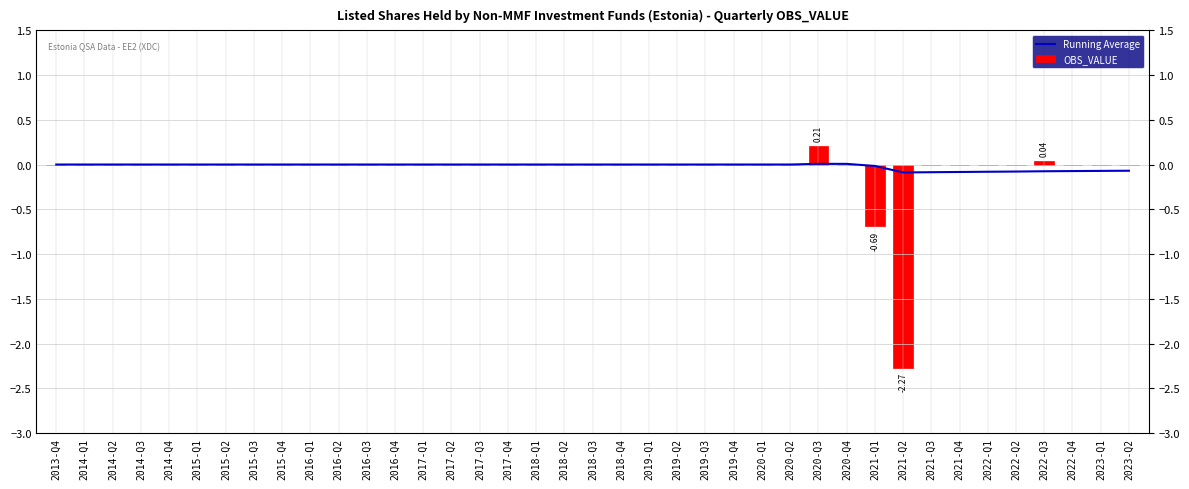

Is it true that Running Average equals 0.0 at 2020-Q4?

True